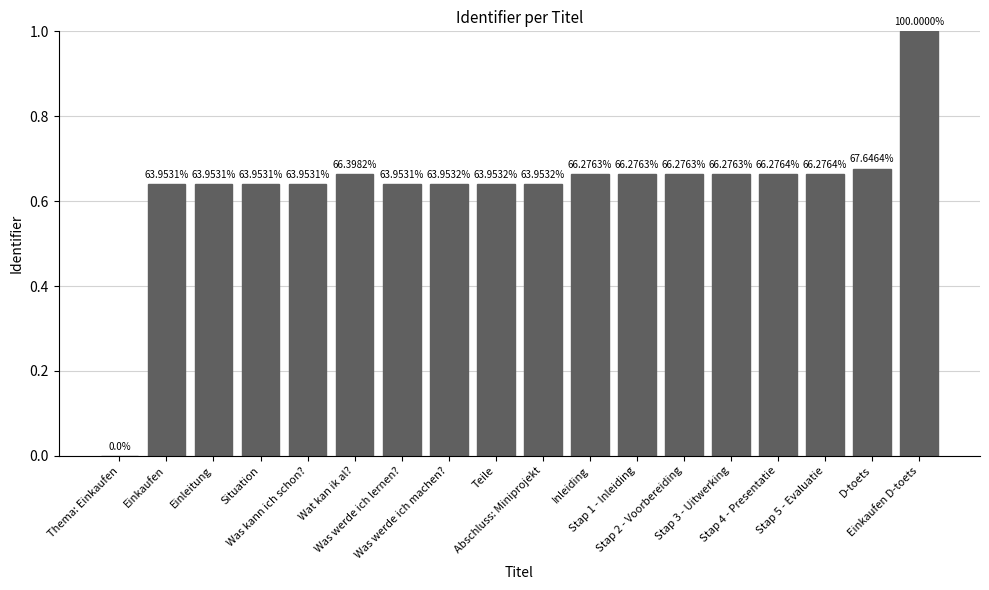

What is the sum of all values?

11.4